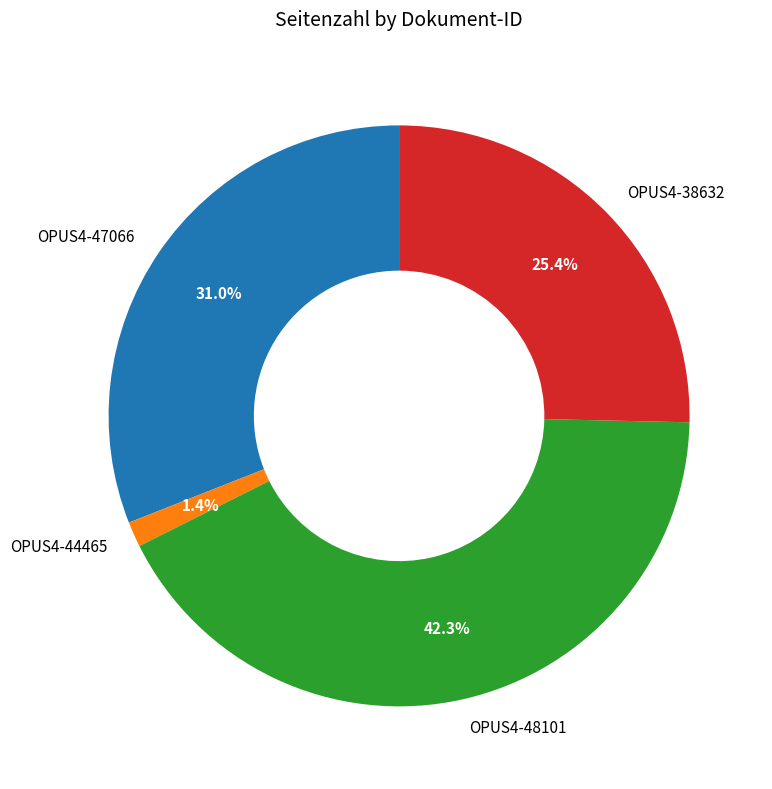

What percentage is the OPUS4-47066 slice, to the nearest percent?

31%